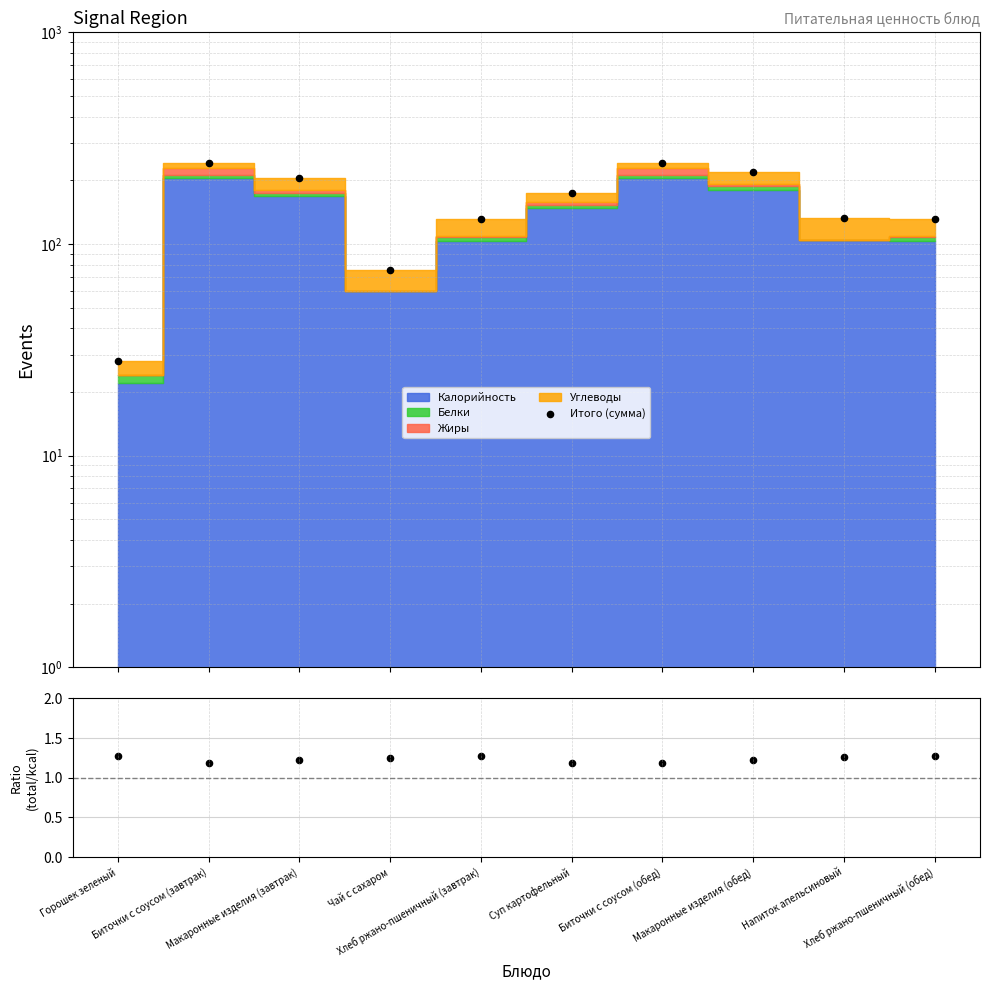

Which series has the largest total across all categories?

Итого (сумма)